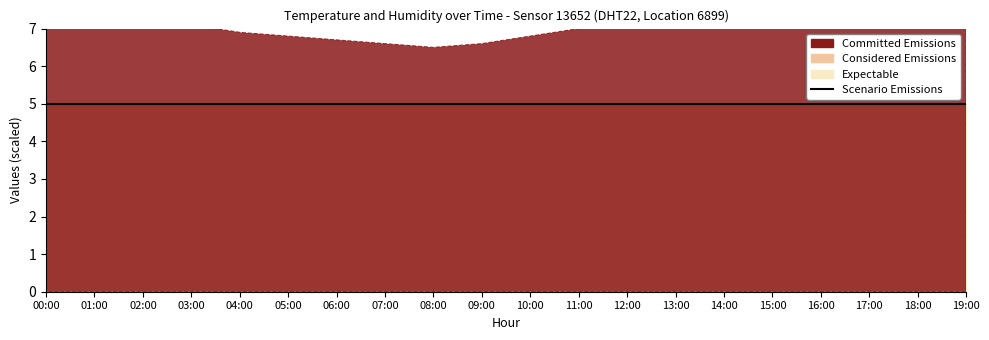

What is the sum of the temperature values at 12:00 and 14:00?

15.0